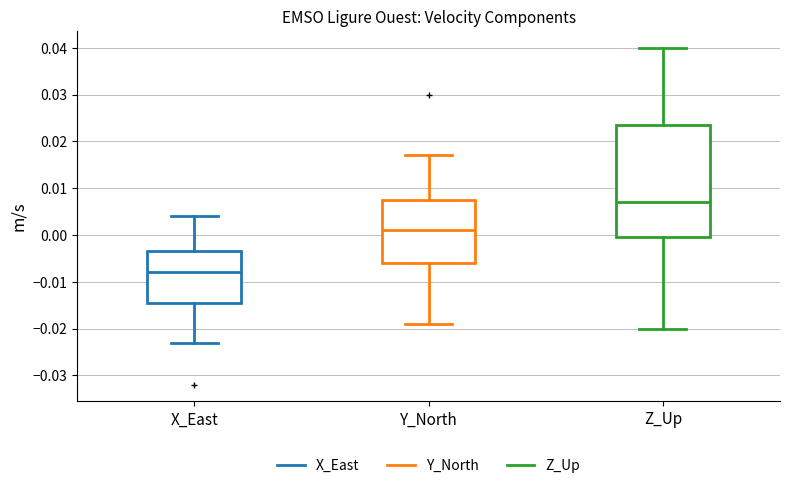

Which box's median line is the highest?

Z_Up